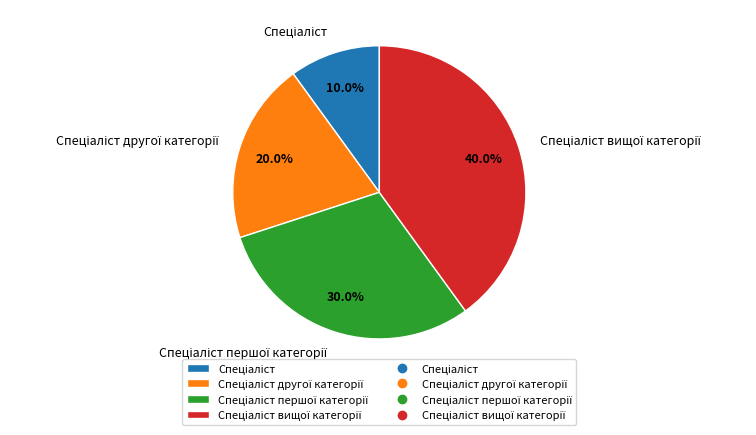

Is there a majority slice in this chart?

No